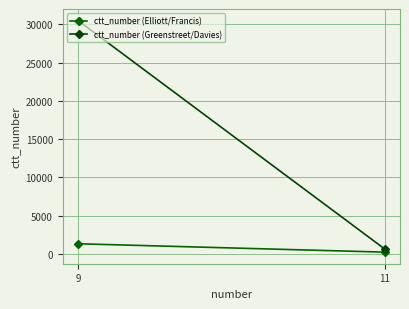

Which series has the largest total across all categories?

ctt_number (Greenstreet/Davies)